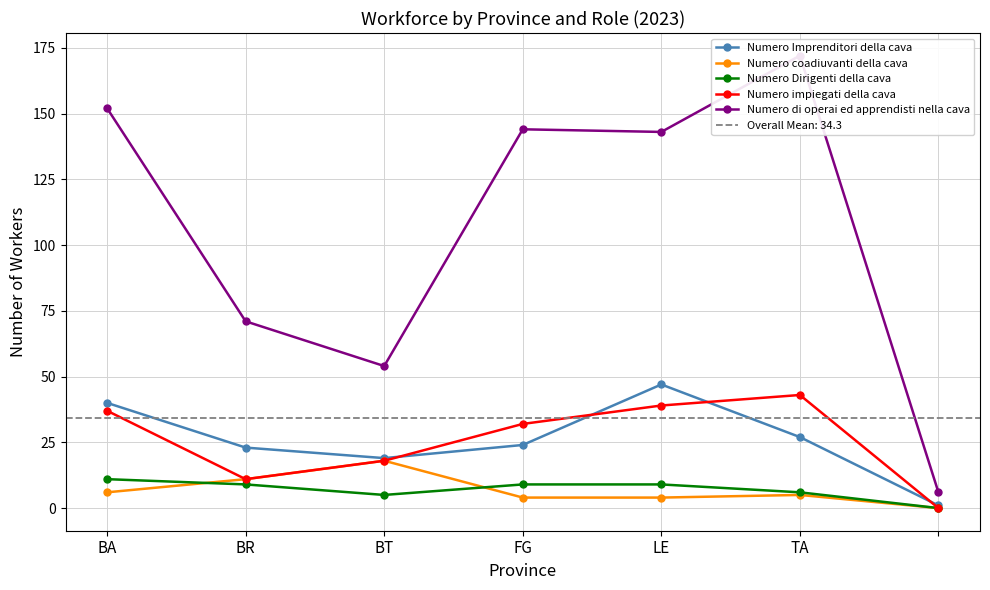

Where is the first local maximum for Numero coadiuvanti della cava?

BT